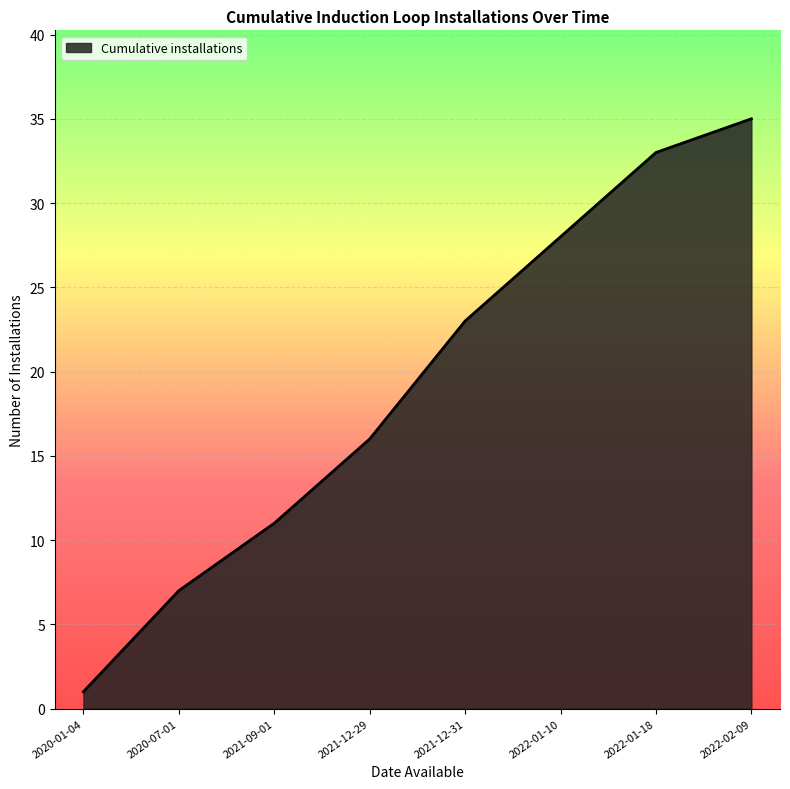

What position from the right is 2020-01-04?

8